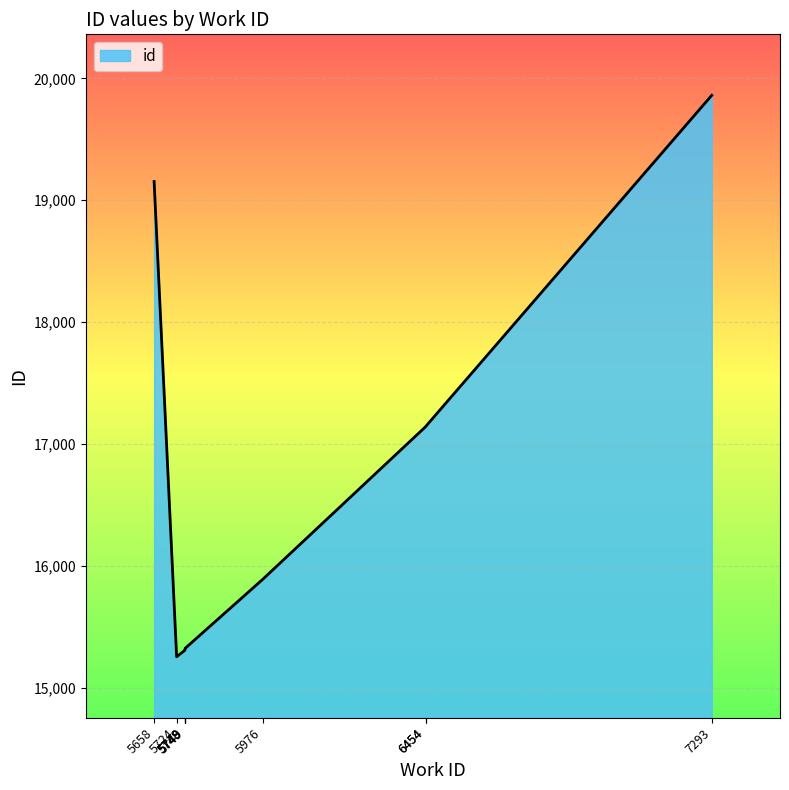

The chart shows a value of 19861 at 7293. True or false?

True